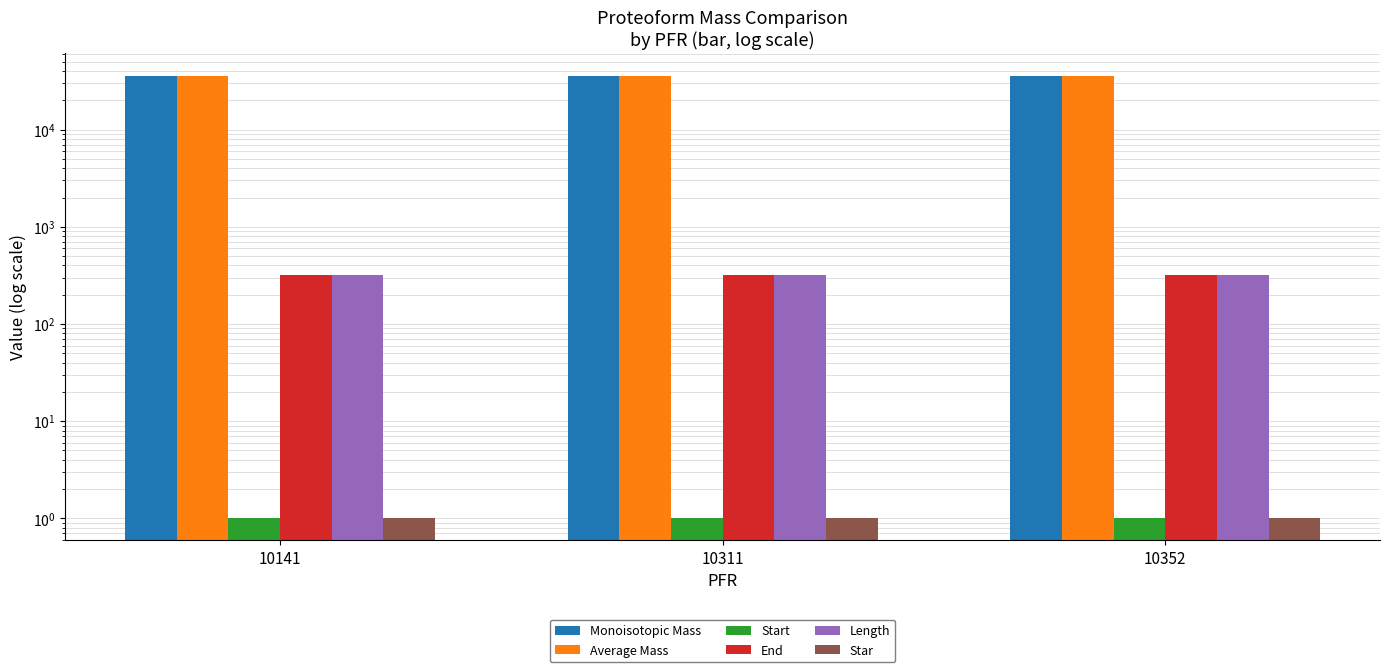

Between 10141 and 10311, which series saw the biggest shift?

Average Mass